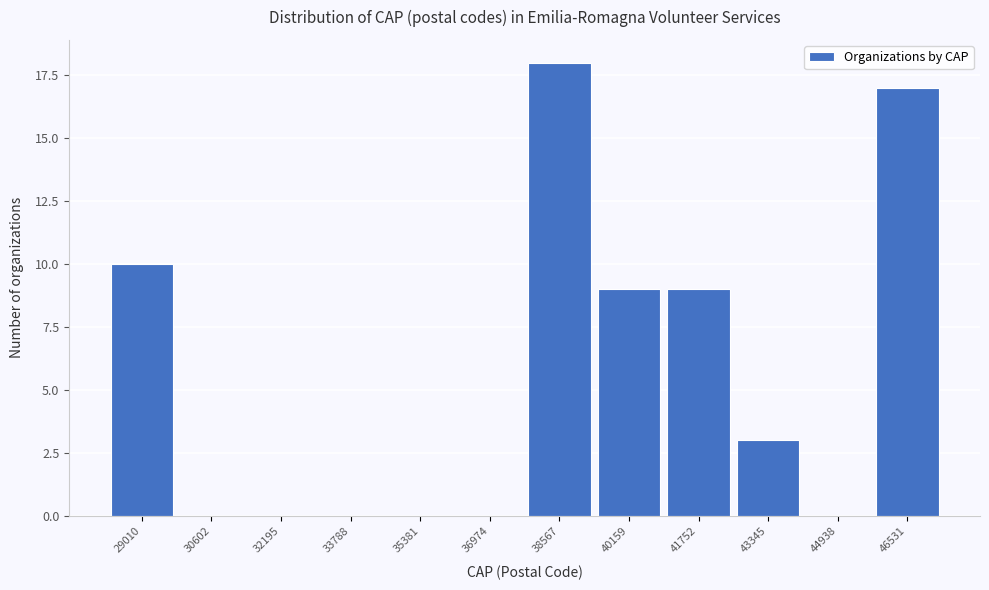

Reading right to left, what are all the values shown in this chart?

46531=17	44938=0	43345=3	41752=9	40159=9	38567=18	36974=0	35381=0	33788=0	32195=0	30602=0	29010=10